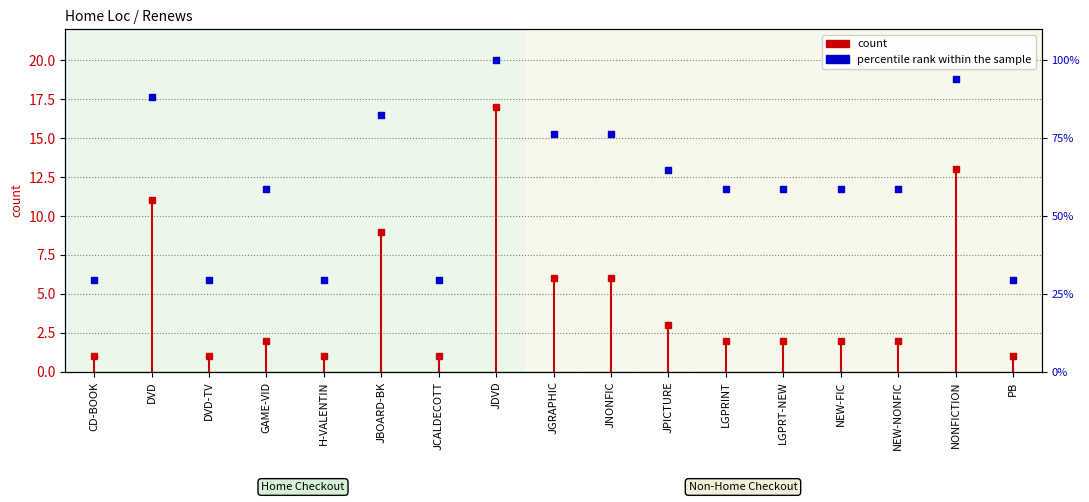

What is the change in value from NEW-NONFIC to NONFICTION?

+35.3